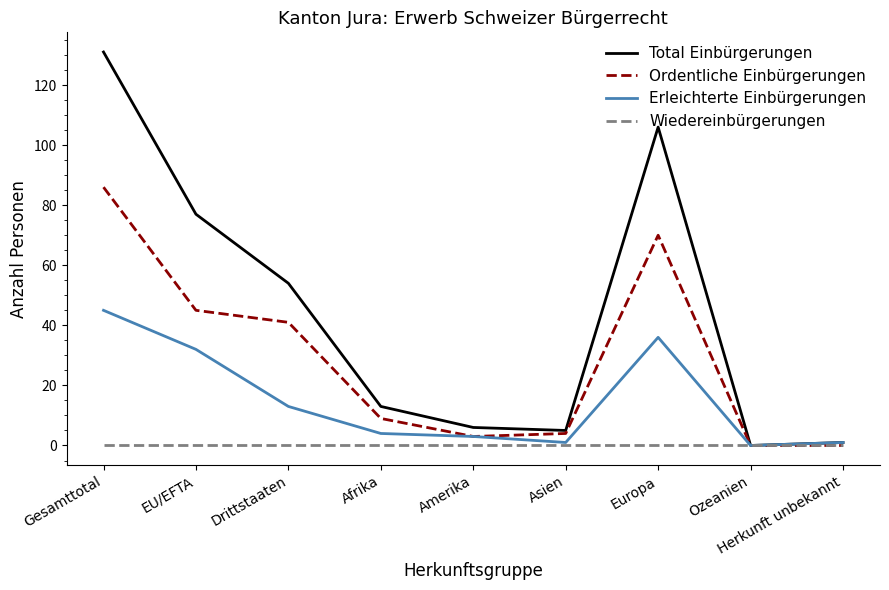

What is the average value of the Ordentliche Einbürgerungen series?

29